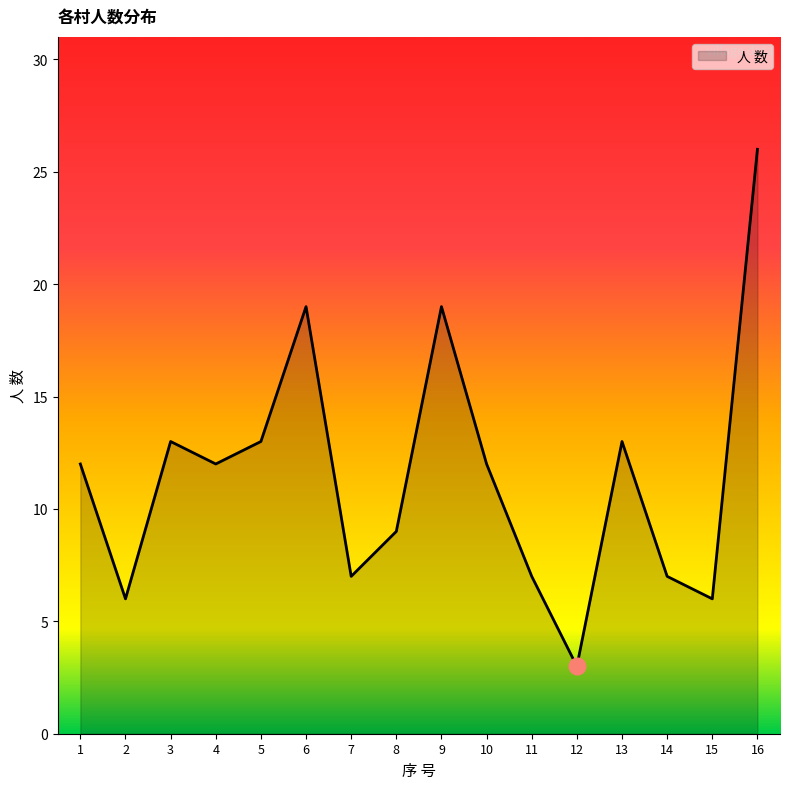

Which label corresponds to the smallest value in the chart?

12